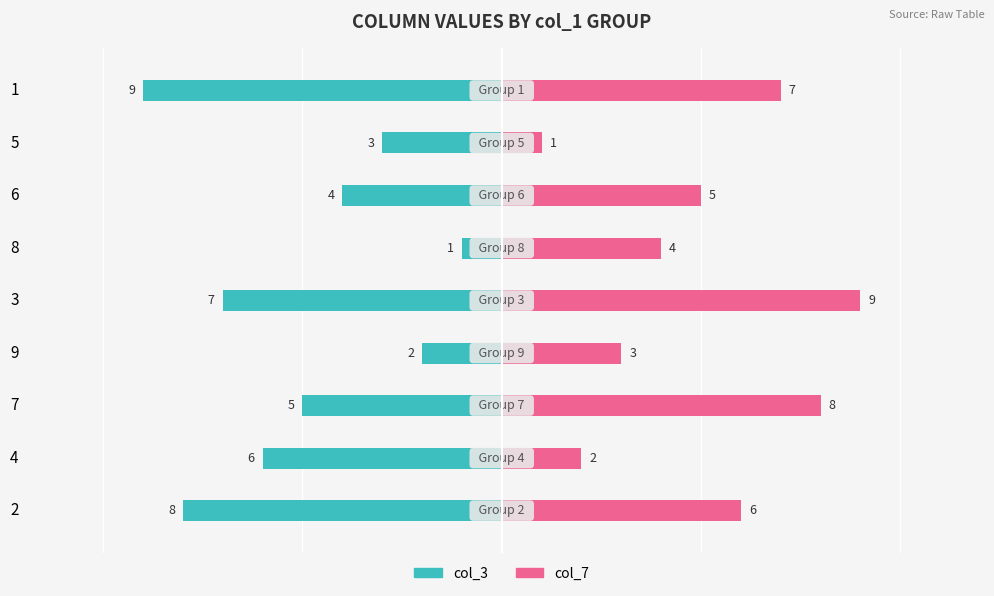

Reading right to left, extract all data points from this chart.

col_3: -9	-3	-4	-1	-7	-2	-5	-6	-8
col_7: 7	1	5	4	9	3	8	2	6